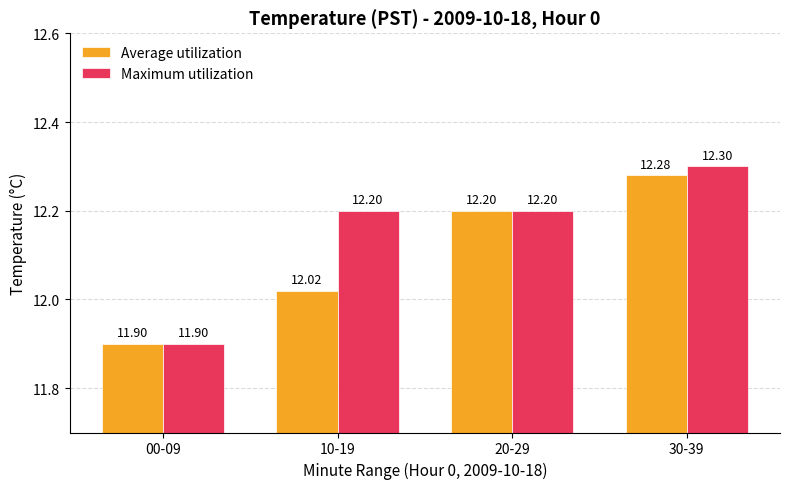

What is the difference between the maximum and minimum values in the Maximum utilization series?

0.4